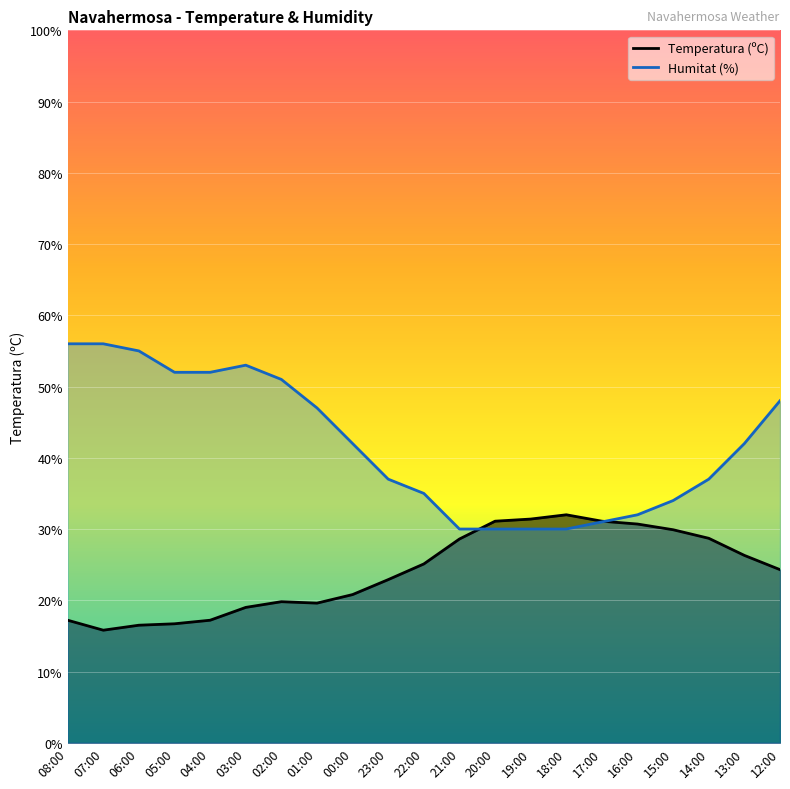

Is the value of Humitat (%) at 08:00 greater than the value of Temperatura (ºC) at 17:00?

Yes